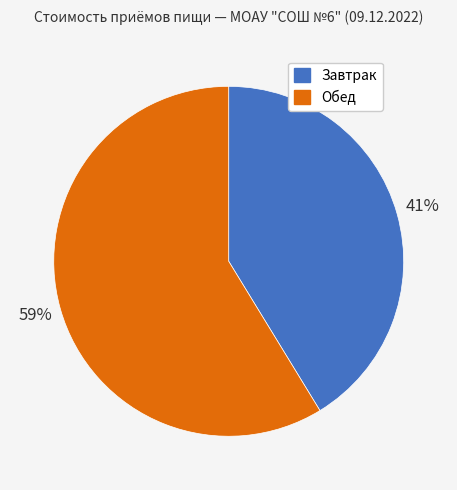

To the nearest percent, what percentage of the pie is Обед?

59%